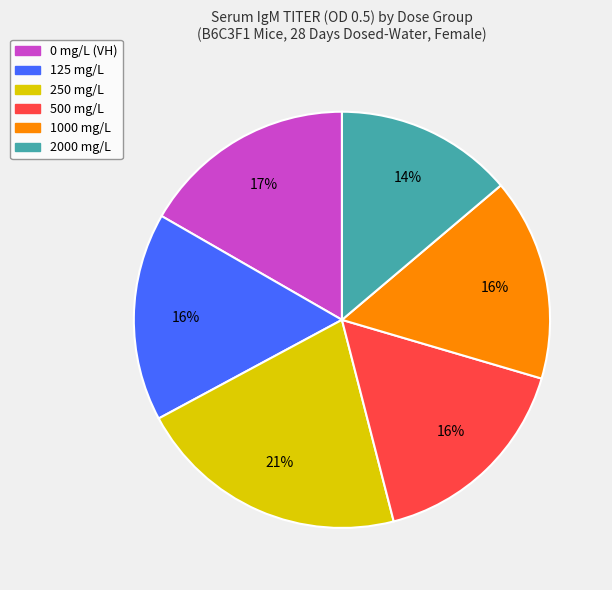

Does 1000 mg/L represent more than half of the total?

No